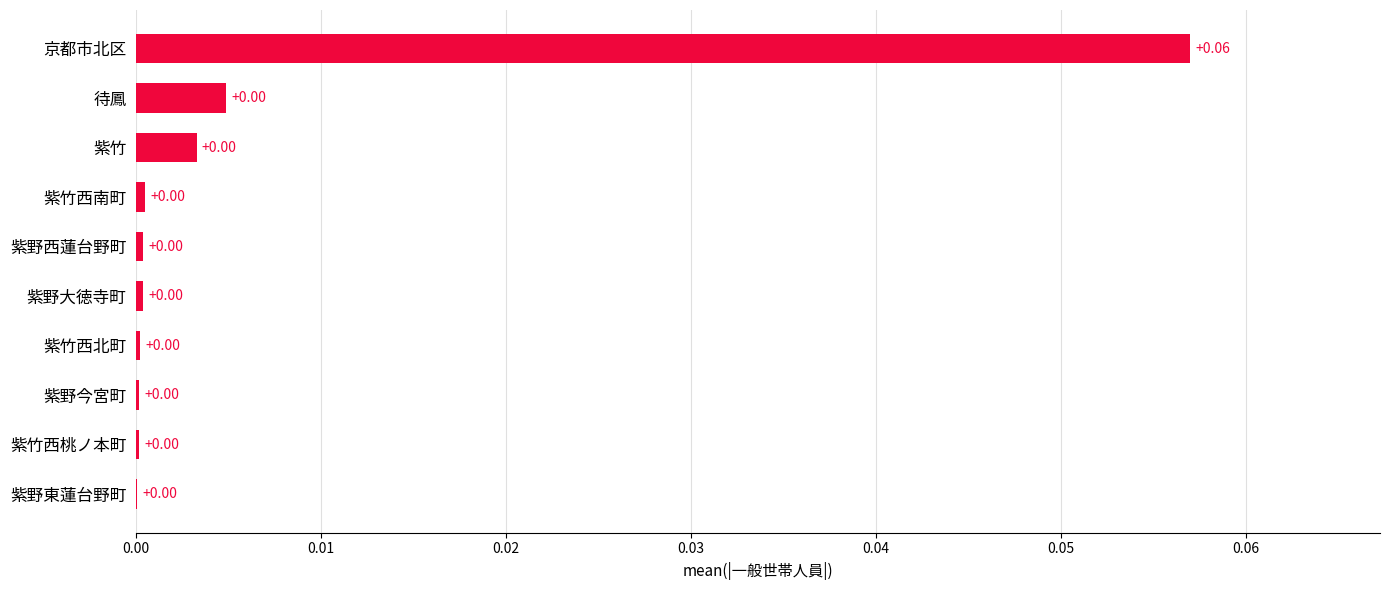

Which category has the highest value across all series?

京都市北区